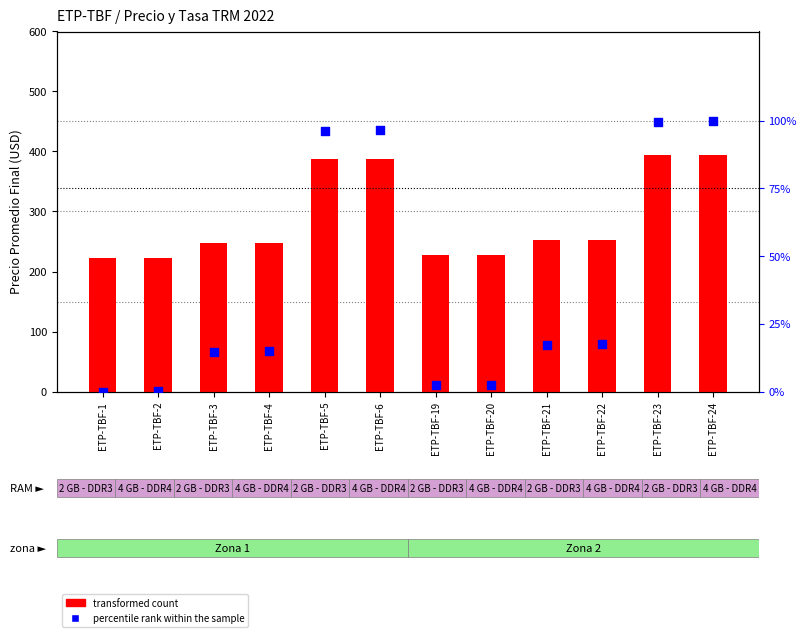

At how many categories does at least one series exceed 287?

4